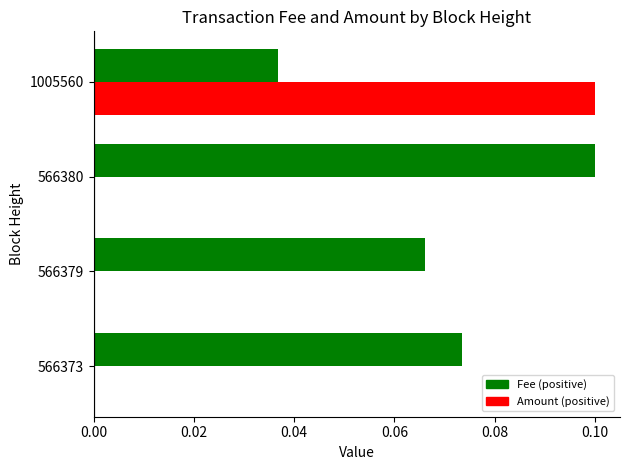

Is it true that Amount equals 0.0 at 566379?

True